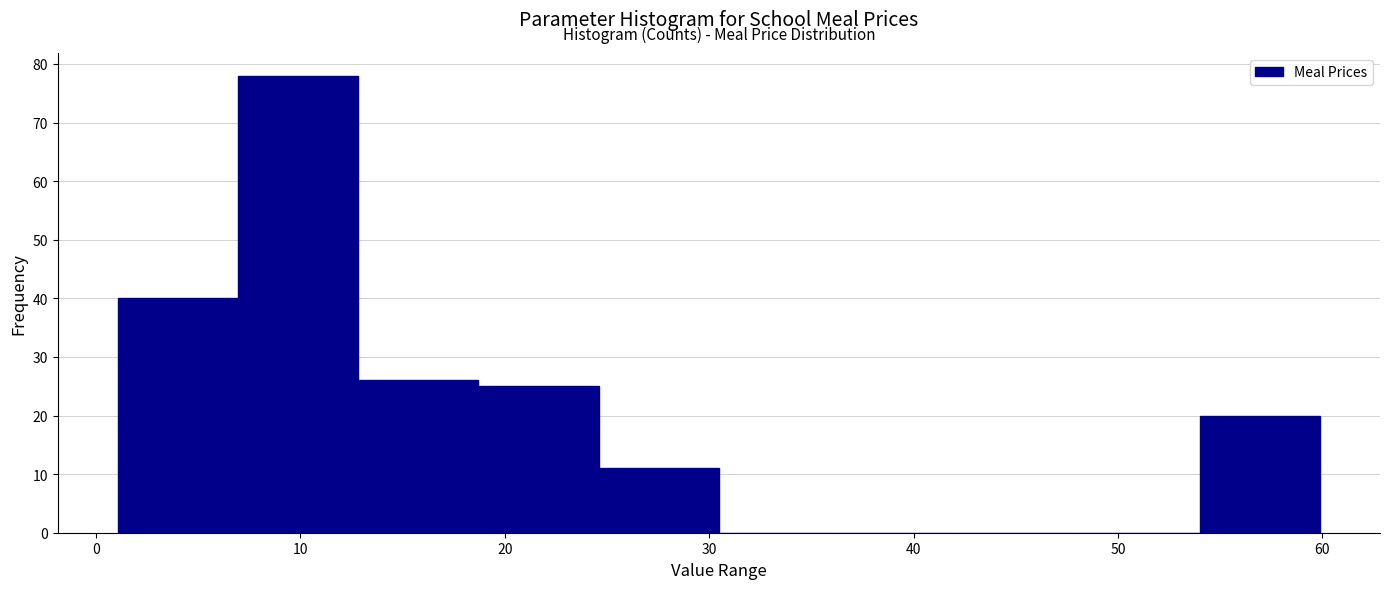

Reading left to right, transcribe this chart: for each bar, give the range it covers on the x-axis and its height. Neither the bar edges nor the heights are printed on the chart, so give them approximately, as read against the axes.

1 to 7: 40
7 to 13: 78
13 to 19: 26
19 to 25: 25
25 to 30: 11
30 to 36: 0
36 to 42: 0
42 to 48: 0
48 to 54: 0
54 to 60: 20